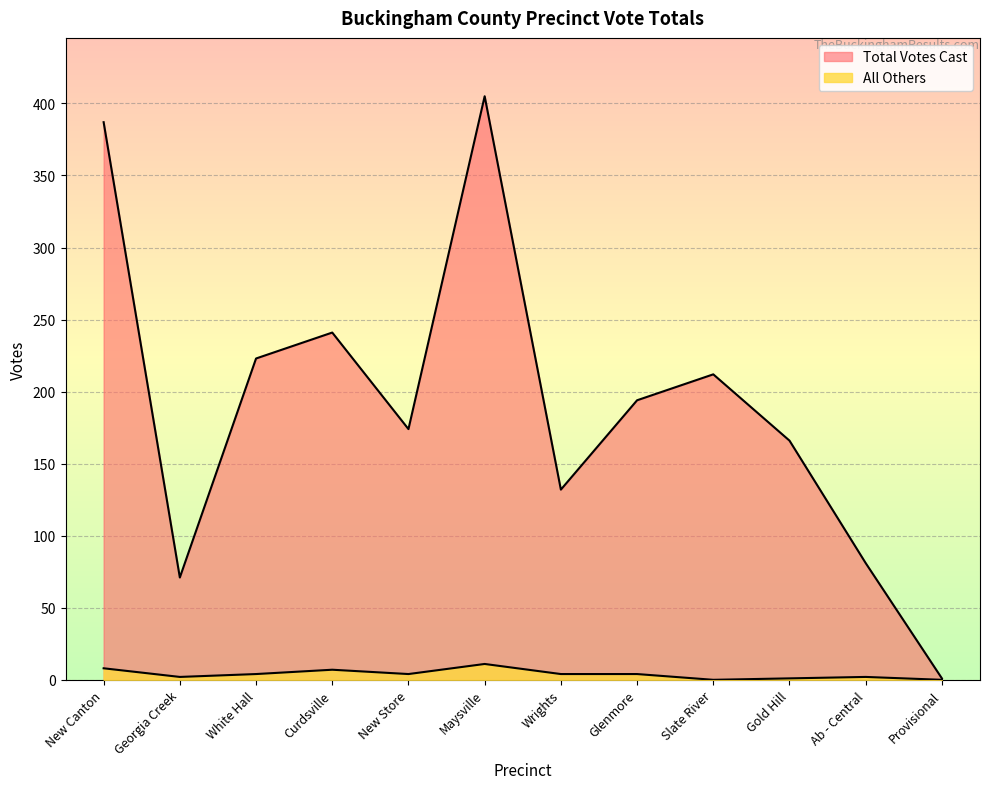

What is the greatest value displayed?

405